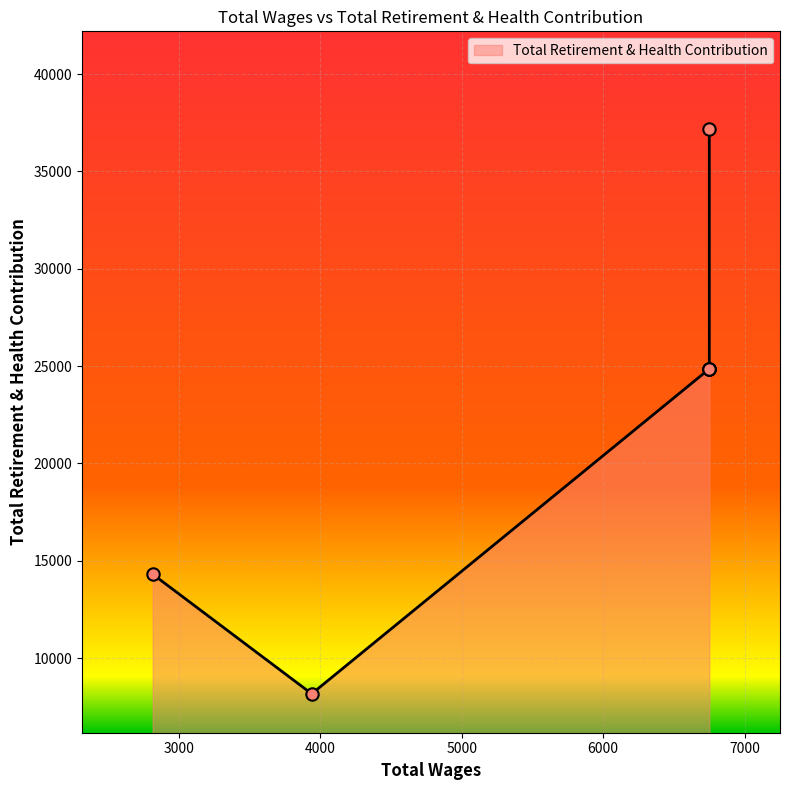

Which has a higher value, 6751.0 or 6751.0?

6751.0